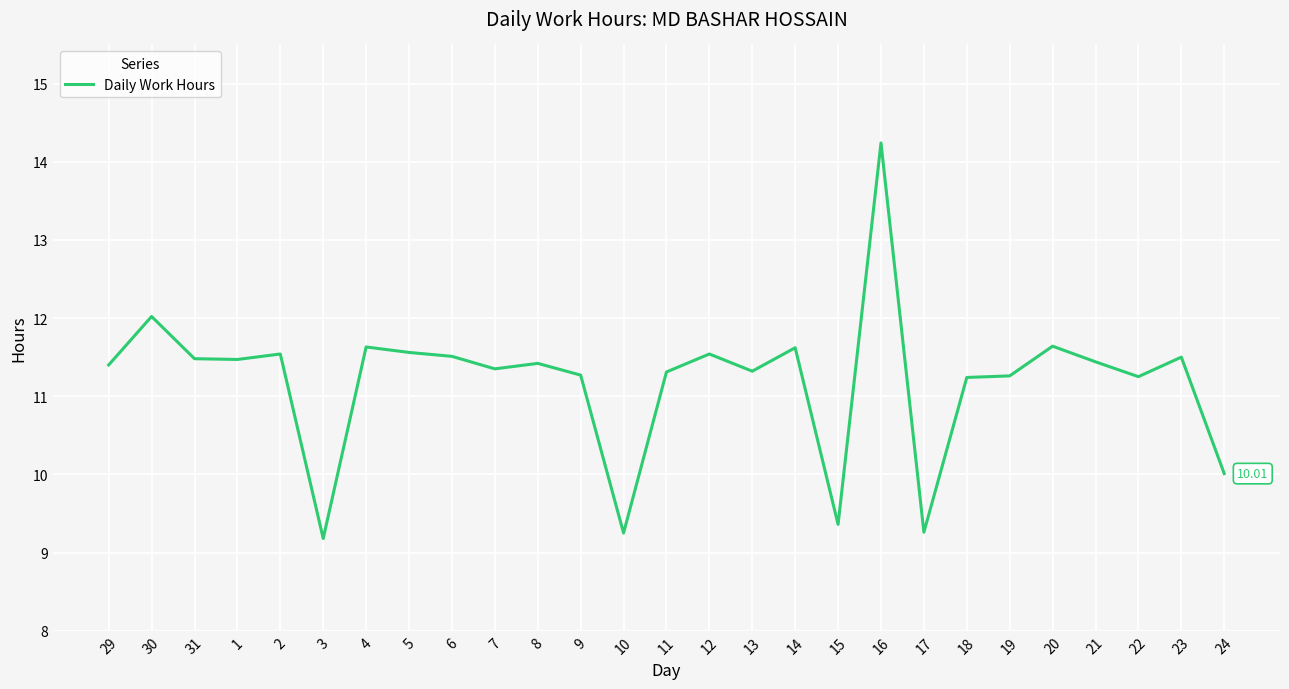

Is this an area chart (filled region under the line)?

No